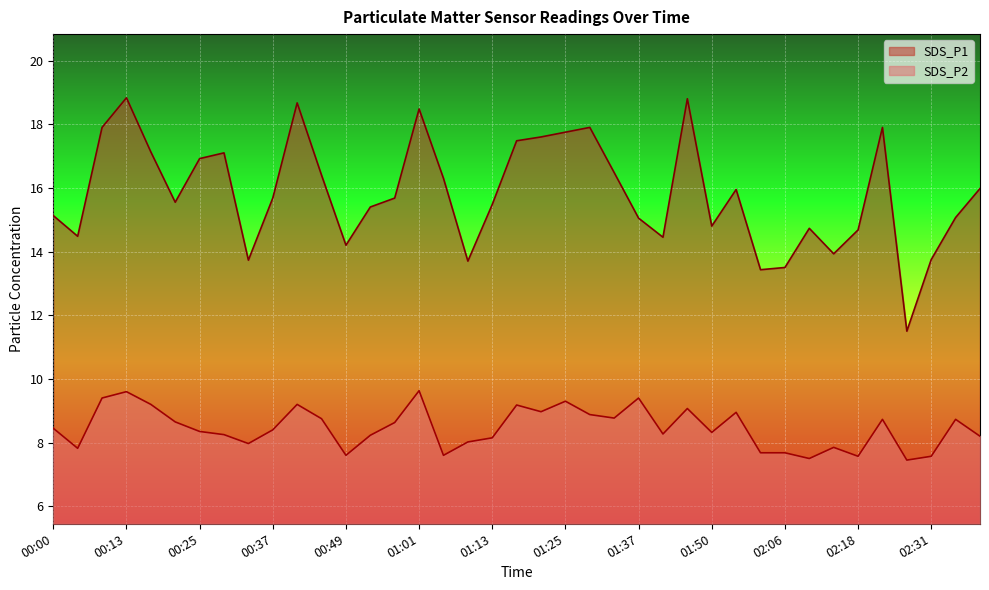

What value does the SDS_P2 series have at 00:33?

8.0